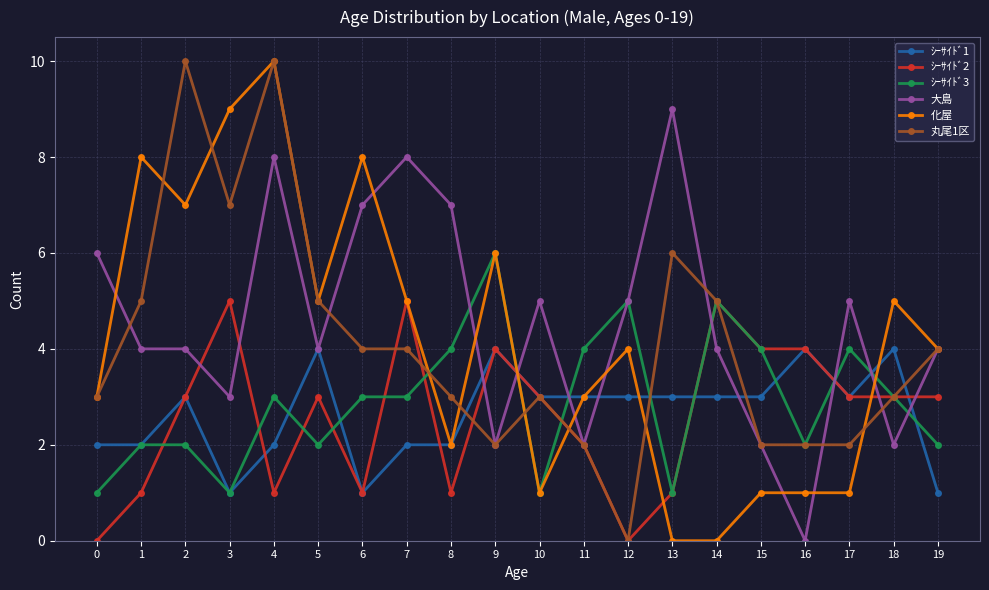

What is the sum of the ｼｰｻｲﾄﾞ2 values at 6 and 7?

6